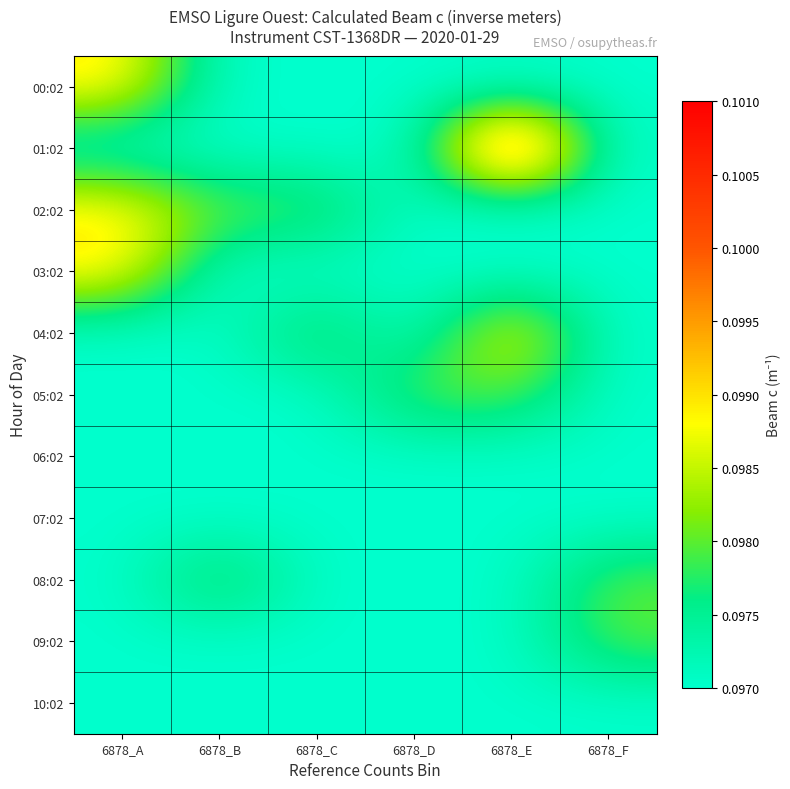

At how many categories does at least one series exceed 0?

6